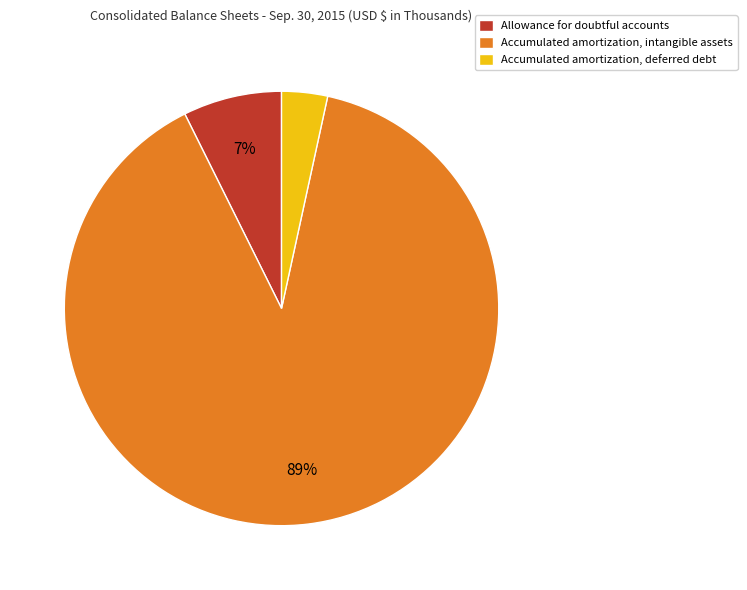

Is Accumulated amortization, intangible assets the majority of the pie?

Yes